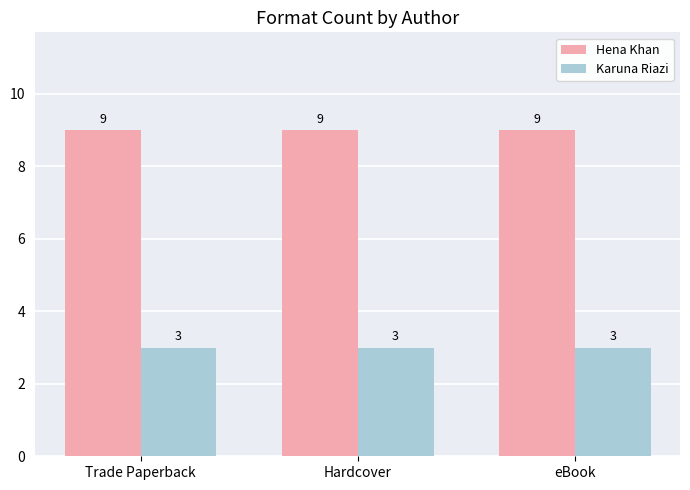

What value does the Hena Khan series have at Trade Paperback?

9